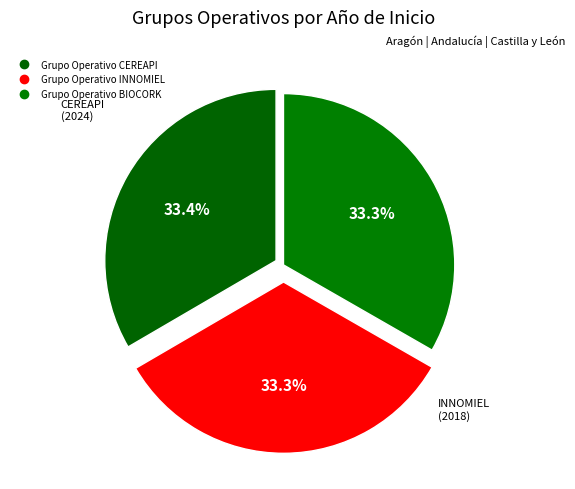

What is the total percentage of Grupo Operativo CEREAPI and Grupo Operativo BIOCORK?

66.7%